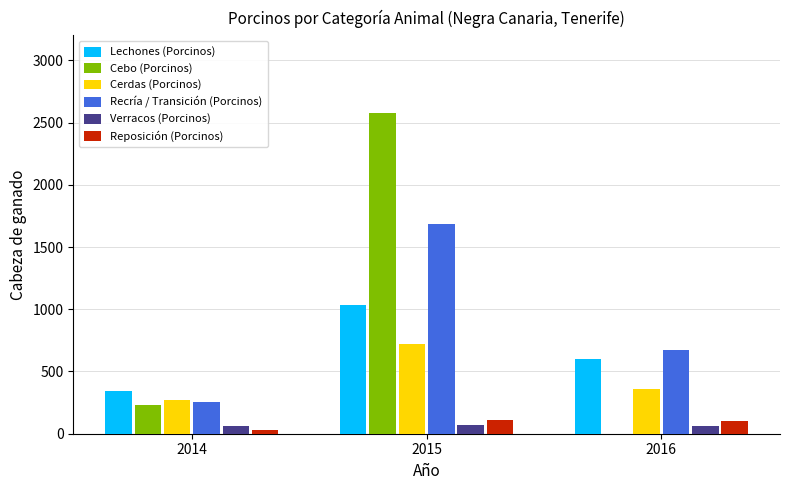

The Reposición (Porcinos) series shows 103 at 2016. True or false?

True